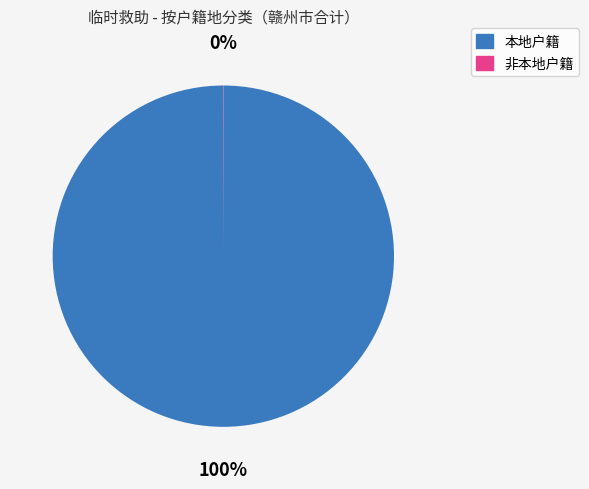

Is there a majority slice in this chart?

Yes